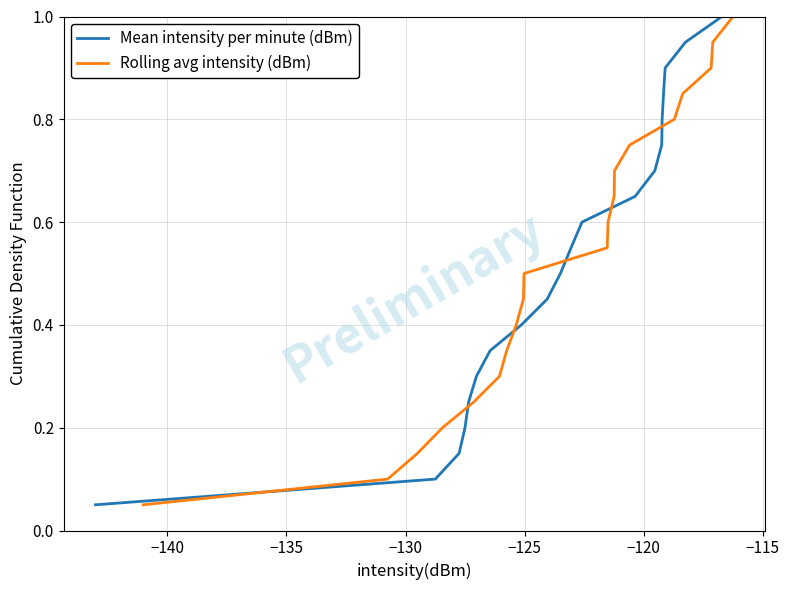

True or false: Rolling avg intensity (dBm) has more than 2 points higher than both neighbors.

False